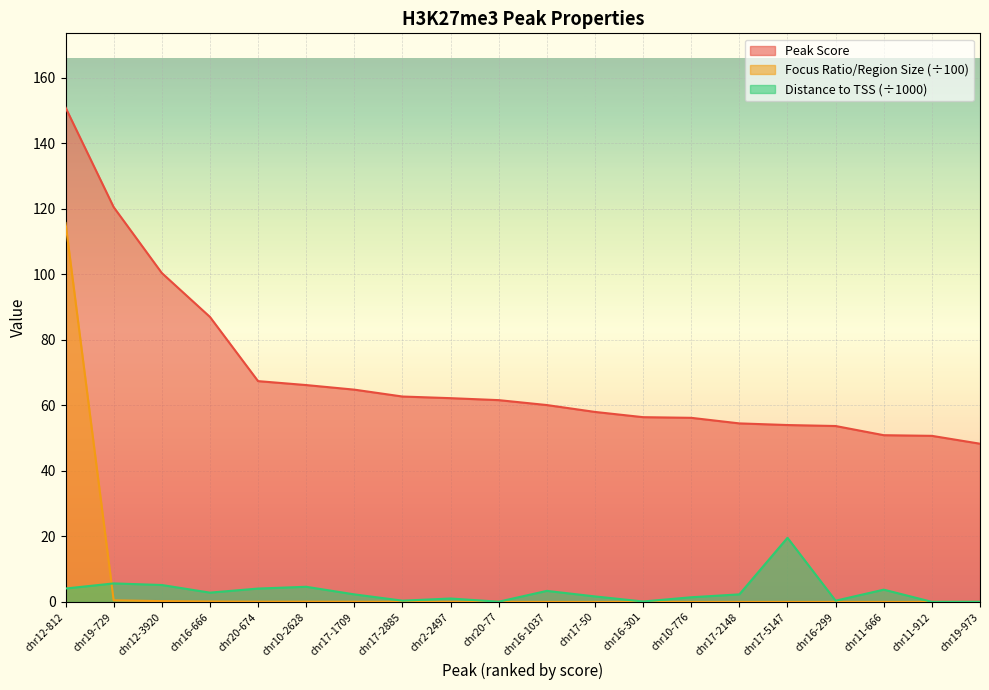

Reading right to left, list all the values displayed in this chart.

Peak Score: 48.3	50.7	50.9	53.7	54.0	54.5	56.2	56.4	58.0	60.1	61.6	62.2	62.7	64.8	66.2	67.4	87.0	100.4	120.5	150.9
Focus Ratio/Region Size: 0.0	0.0	0.0	0.0	0.0	0.0	0.0	0.0	0.0	0.0	0.0	0.0	0.1	0.1	0.1	0.1	0.2	0.3	0.5	115.7
Distance to TSS (abs): 0.1	0.0	3.8	0.4	19.6	2.3	1.4	0.2	1.7	3.4	0.1	1.1	0.4	2.3	4.6	4.1	2.9	5.2	5.7	4.1